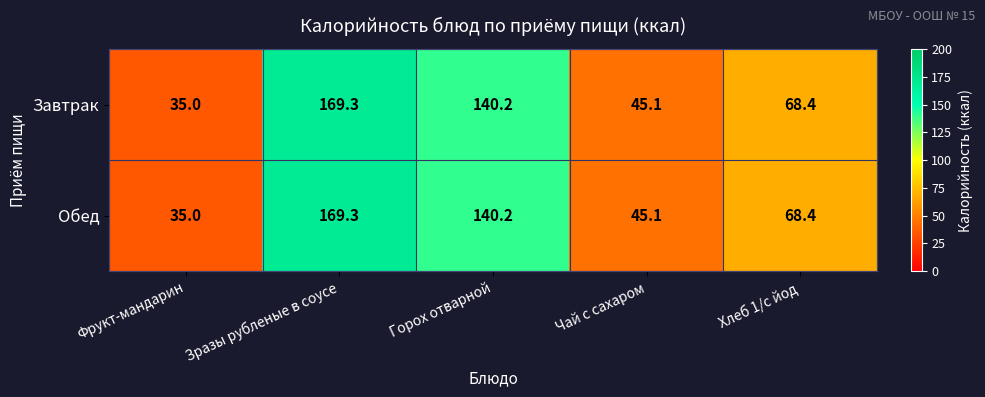

The Обед series shows 35.0 at Фрукт-мандарин. True or false?

True